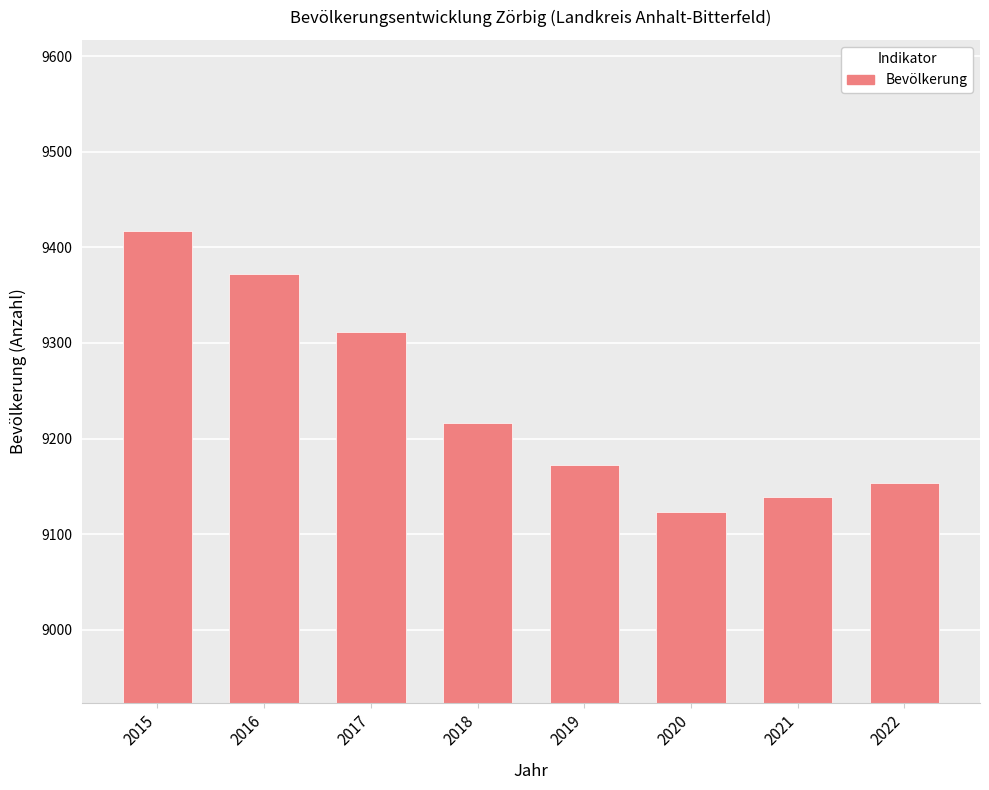

Which label corresponds to the largest value in the chart?

2015